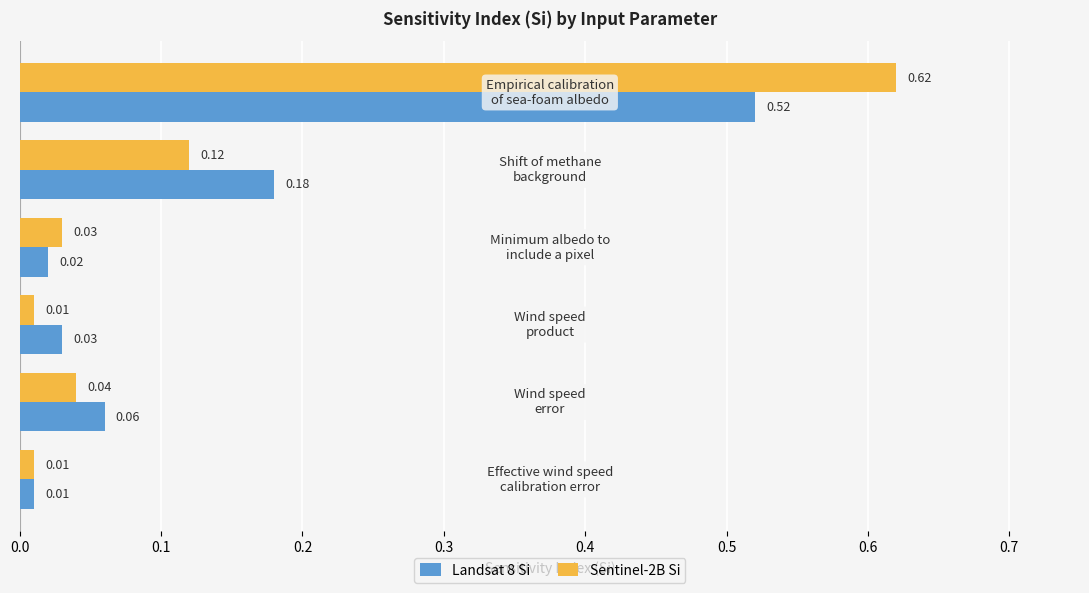

Rank the series by their average value, from highest to lowest.

Sentinel-2B Si, Landsat 8 Si